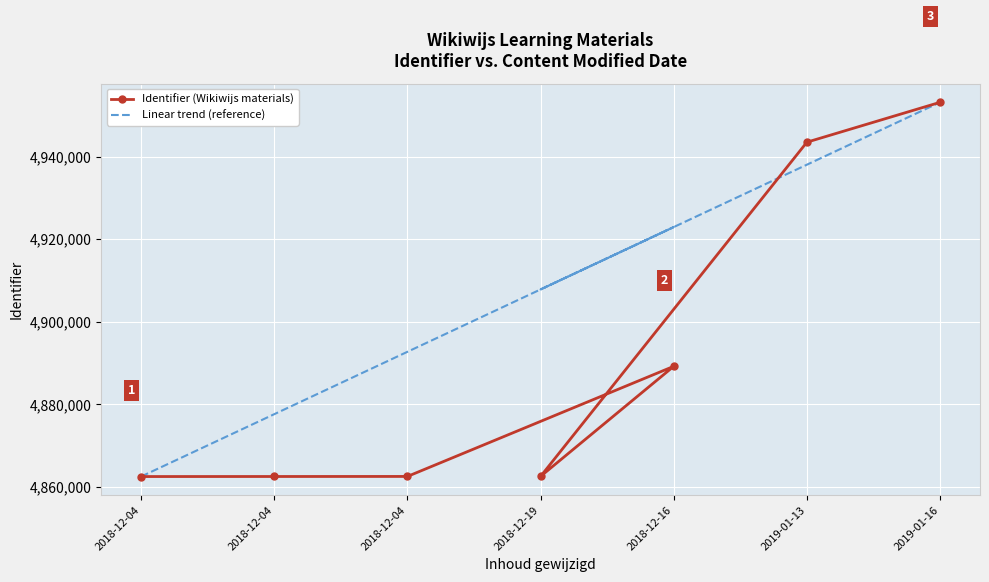

Which series has the largest total across all categories?

Linear trend (reference)